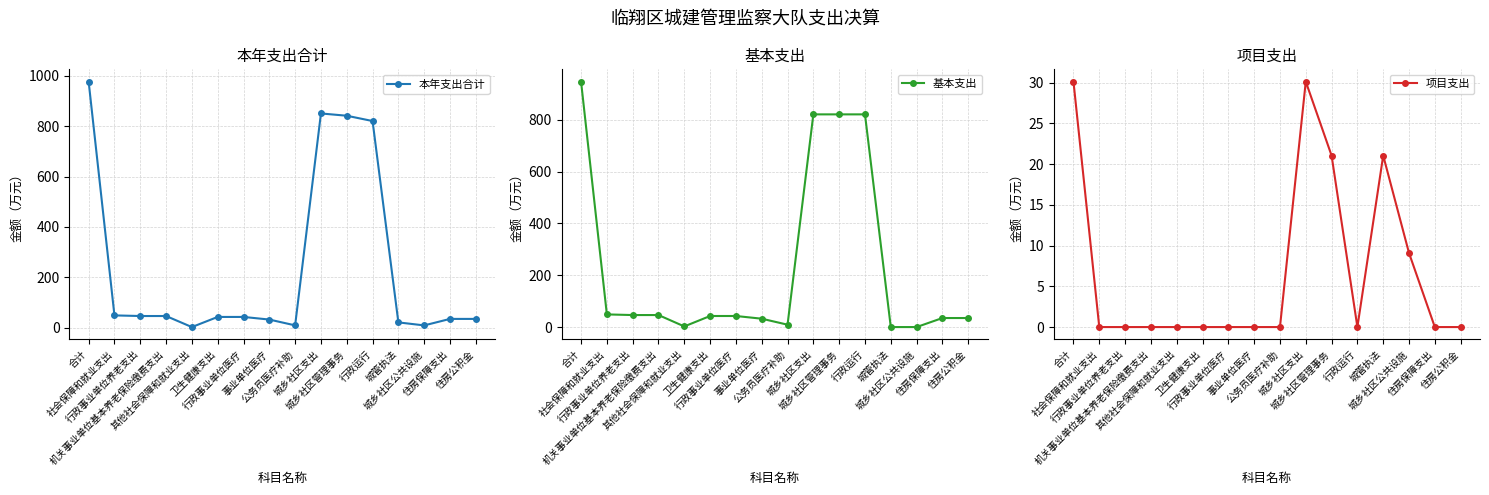

What is the label of the 3rd point from the right?

城乡社区公共设施